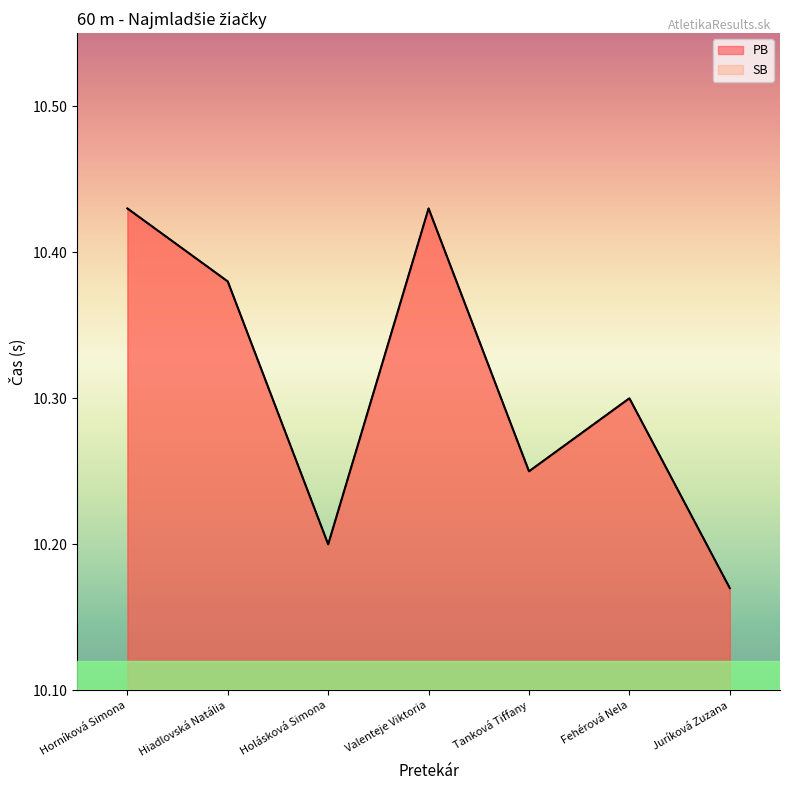

True or false: SB and PB cross at least once.

False